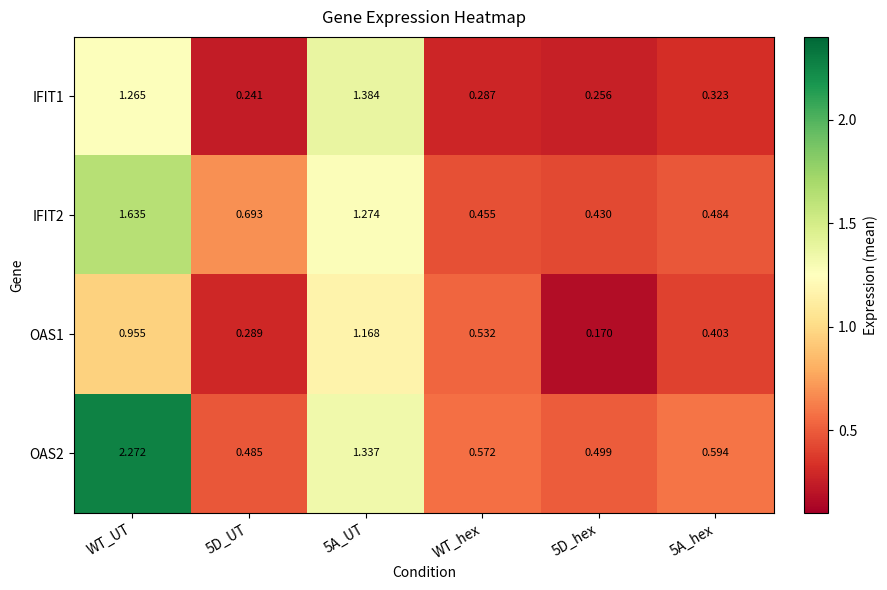

At how many categories does at least one series exceed 0?

6